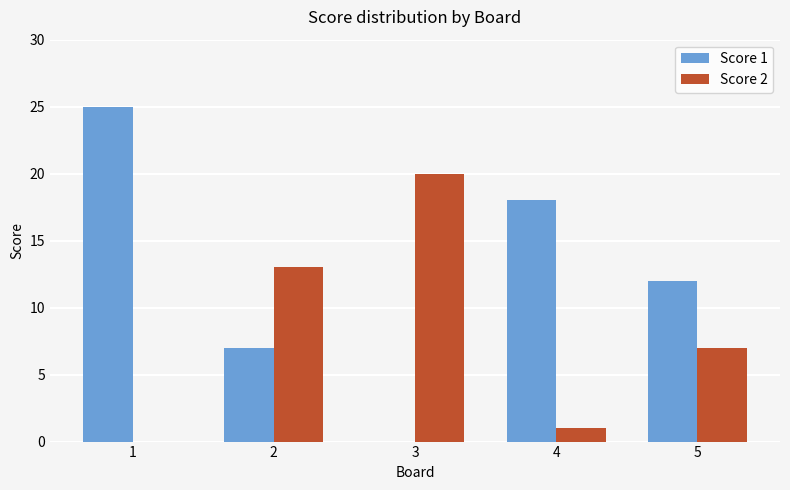

Between 1 and 4, which series saw the biggest shift?

Score 1